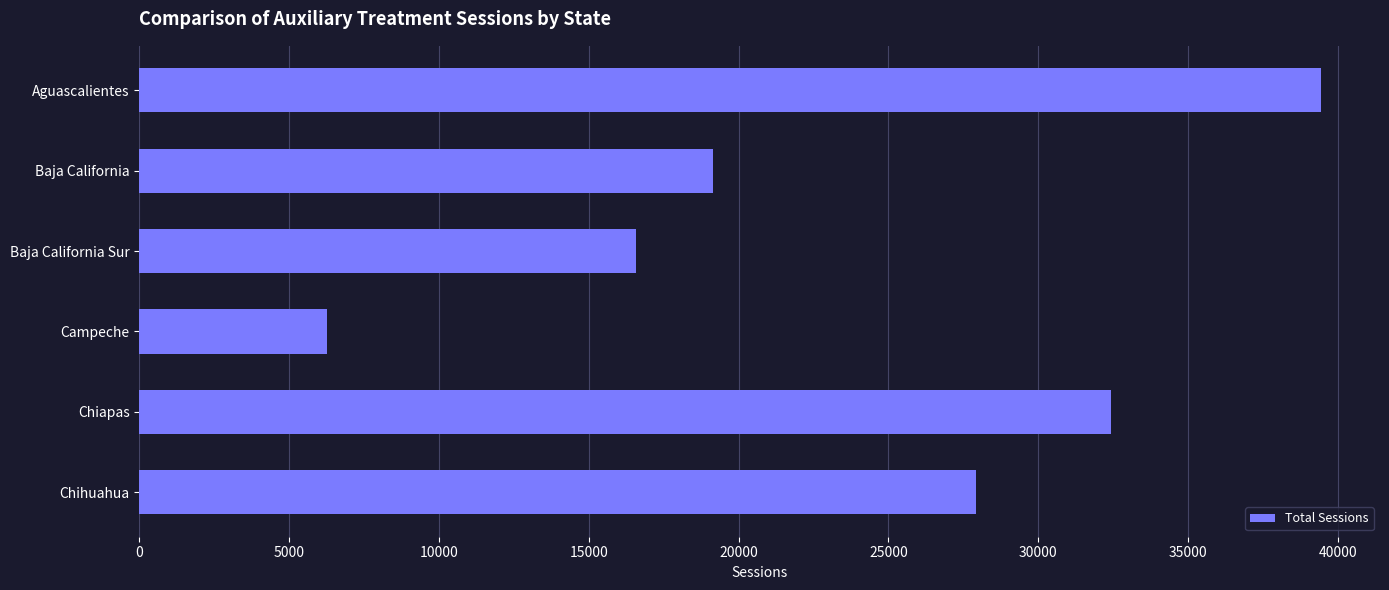

The value at Chiapas is 32443. True or false?

True